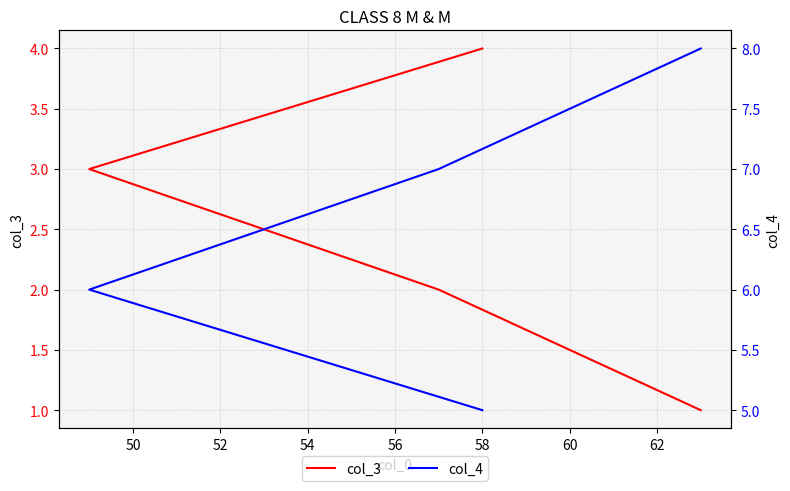

Which series has the widest spread of values?

col_3